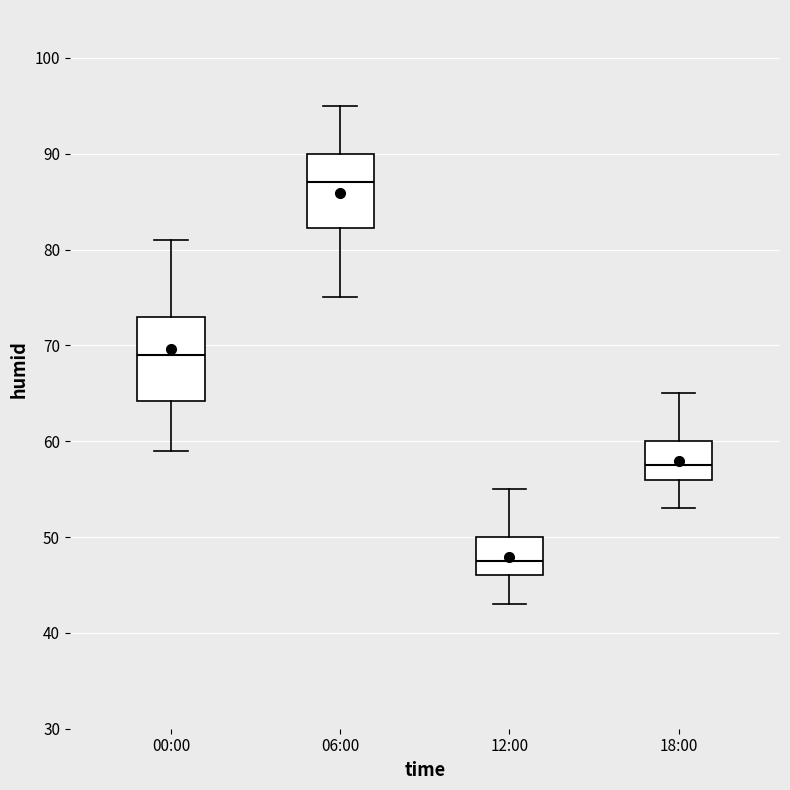

Reading left to right, read every box against the y-axis: the position of its median line, the range the box covers, and the ends of its whiskers. The values are not printed on the chart, so give them approximately, as read against the axis.

00:00: median 69, box 64 to 73, whiskers 59 to 81
06:00: median 87, box 82 to 90, whiskers 75 to 95
12:00: median 48, box 46 to 50, whiskers 43 to 55
18:00: median 58, box 56 to 60, whiskers 53 to 65